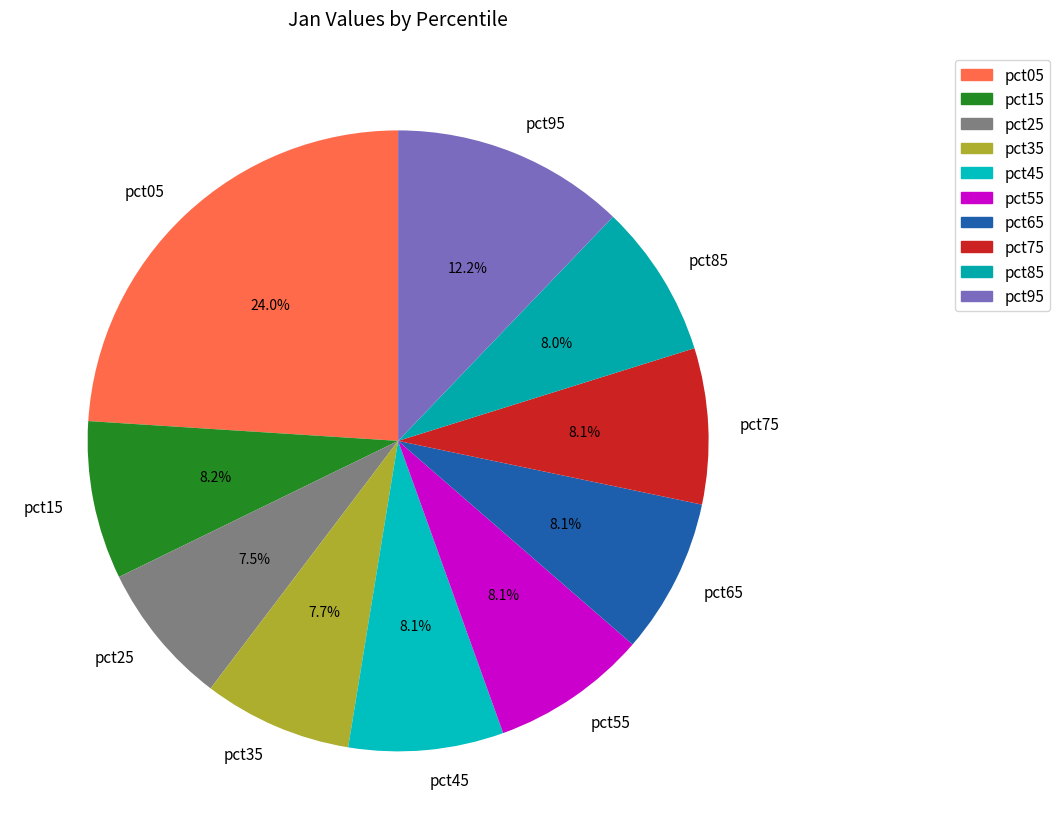

What is the largest slice in the pie chart?

pct05